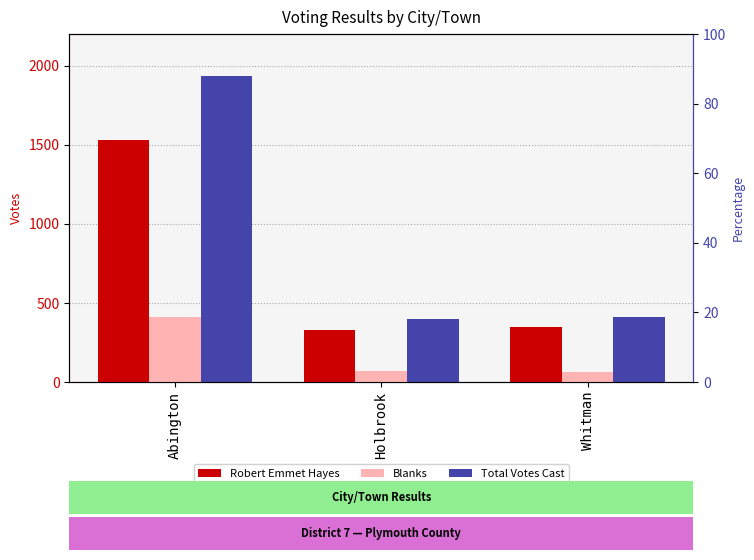

What is the value of the Blanks bar at the 2nd from the left?

70